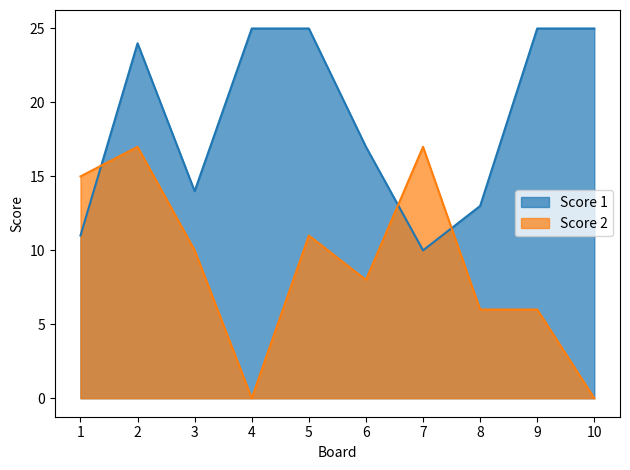

At which category does Score 2 reach its first local peak?

2